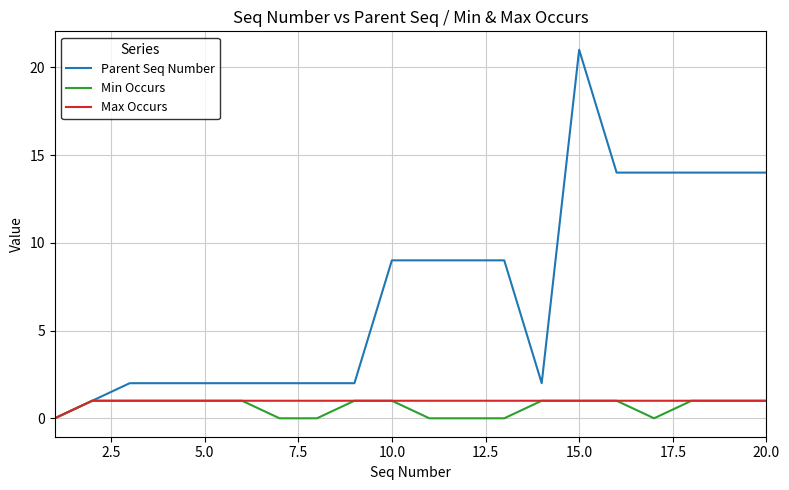

Which series has the largest total across all categories?

Parent Seq Number